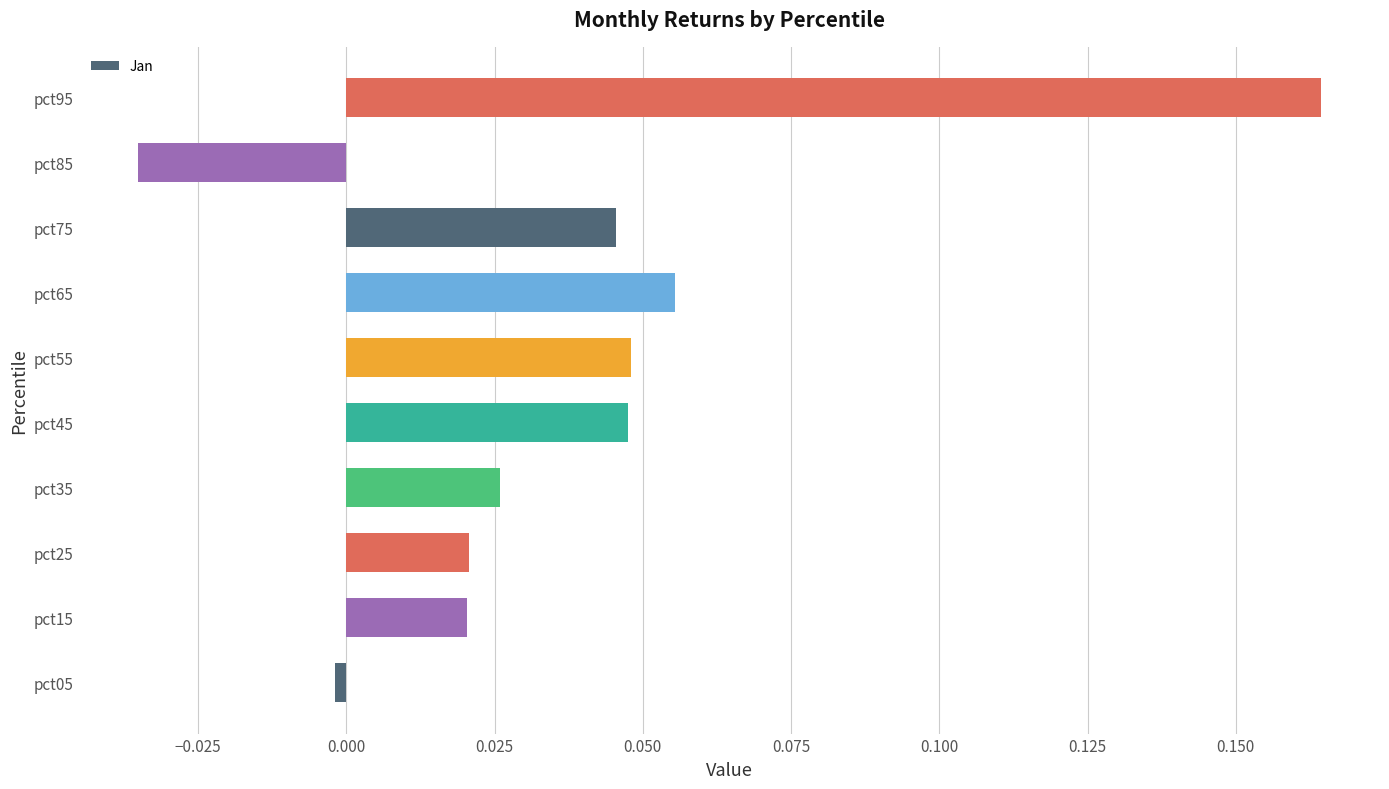

Which category has the highest value across all series?

pct95